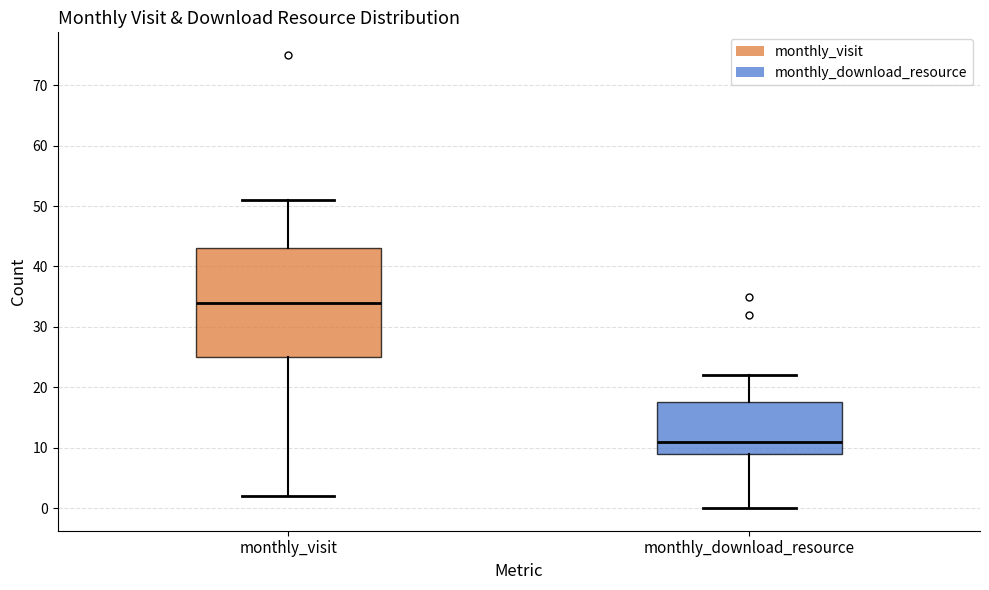

Reading left to right, transcribe this box plot: for each box, give where its median line is, the range the box spans, and where its two whiskers end, as read against the y-axis. The values are not printed on the chart, so give them approximately, as read against the axis.

monthly_visit: median 34, box 25 to 43, whiskers 2 to 51
monthly_download_resource: median 11, box 9 to 18, whiskers 0 to 22